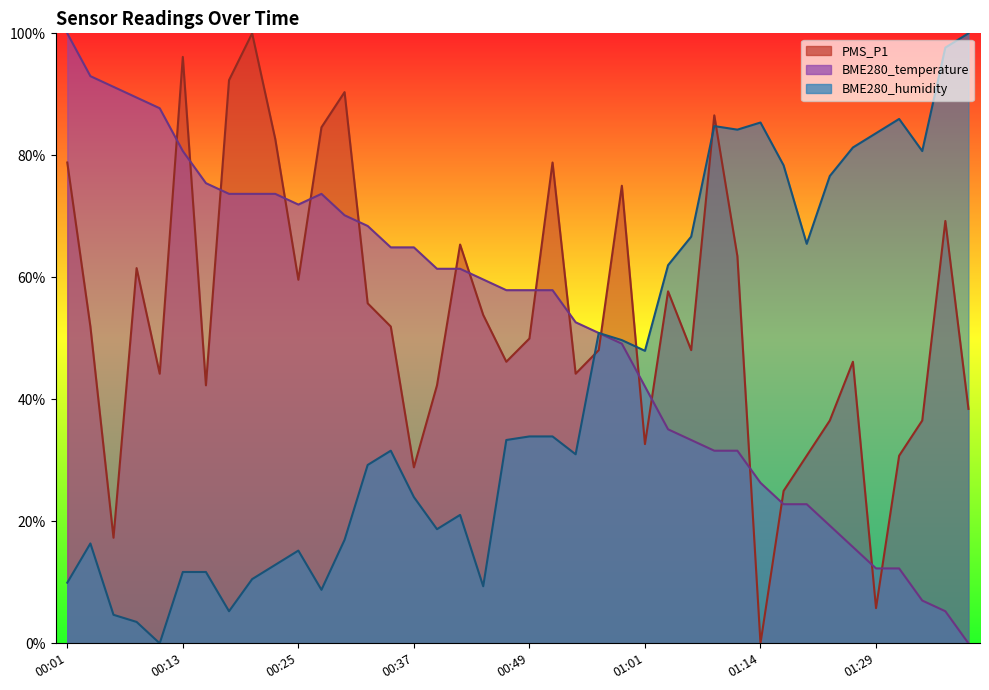

Is it true that PMS_P1 equals 42.3 at 00:15?

True